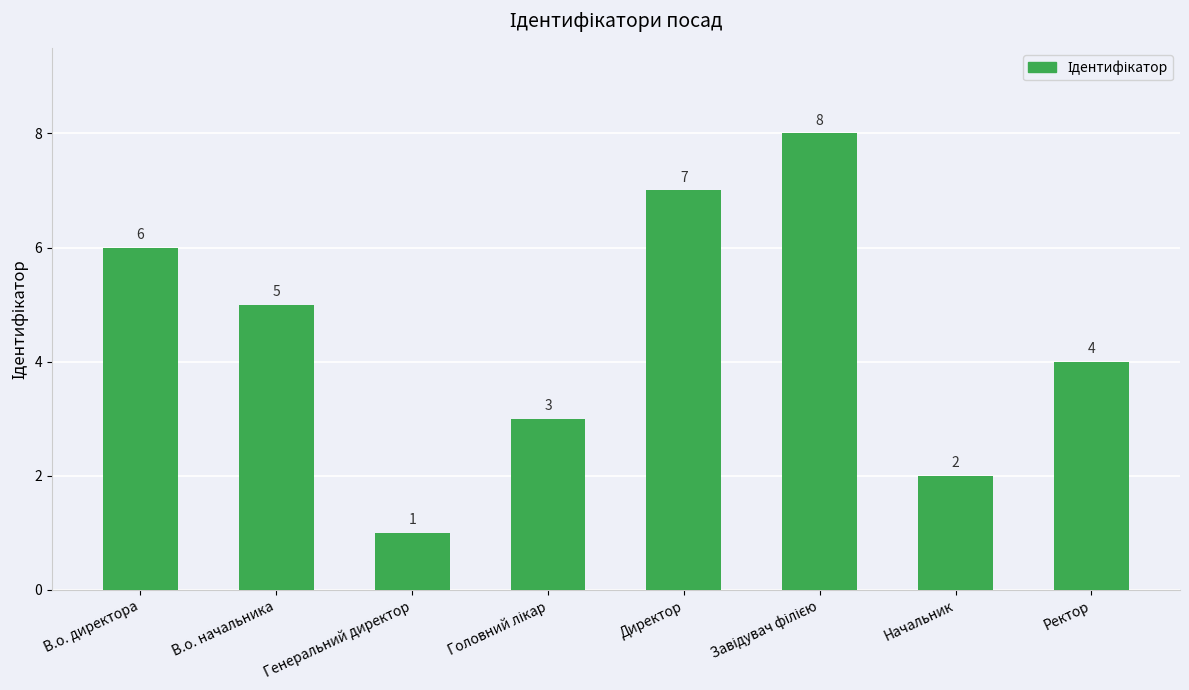

True or false: the data shows 3 at В.о. начальника.

False